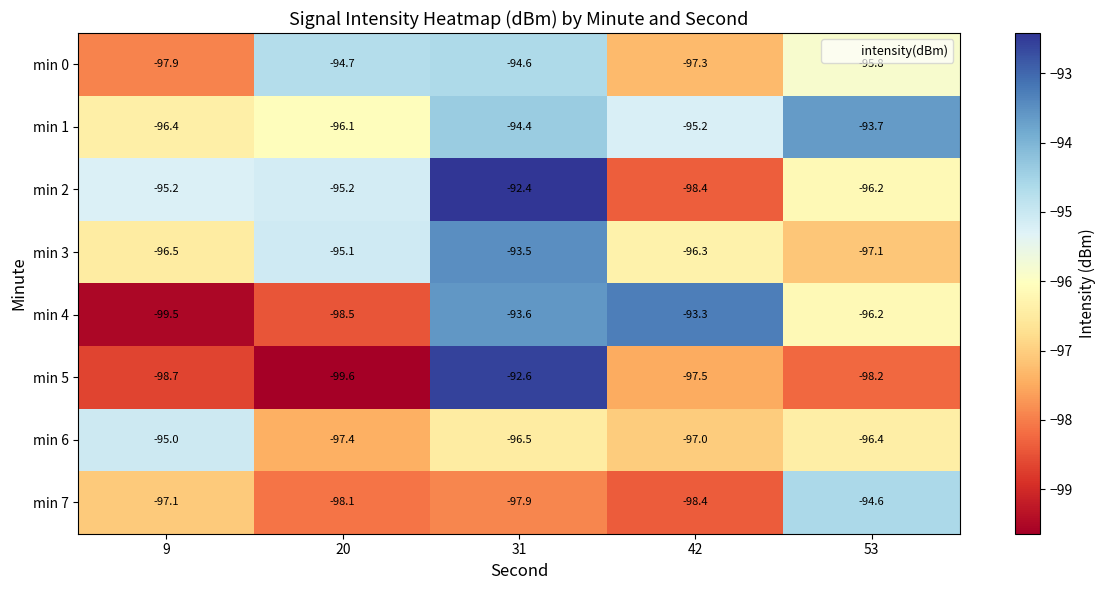

At 31, list the series in order from smallest to largest.

min 7, min 6, min 0, min 1, min 4, min 3, min 5, min 2